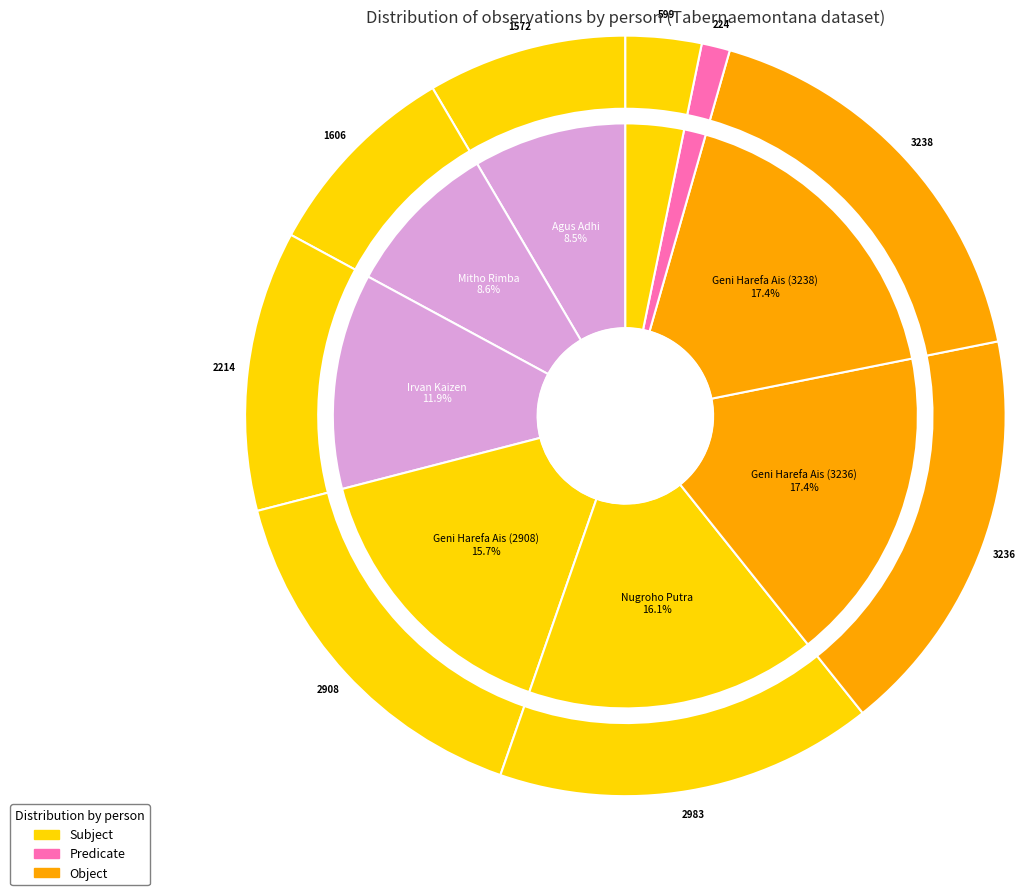

How many slices are in this pie chart?

9